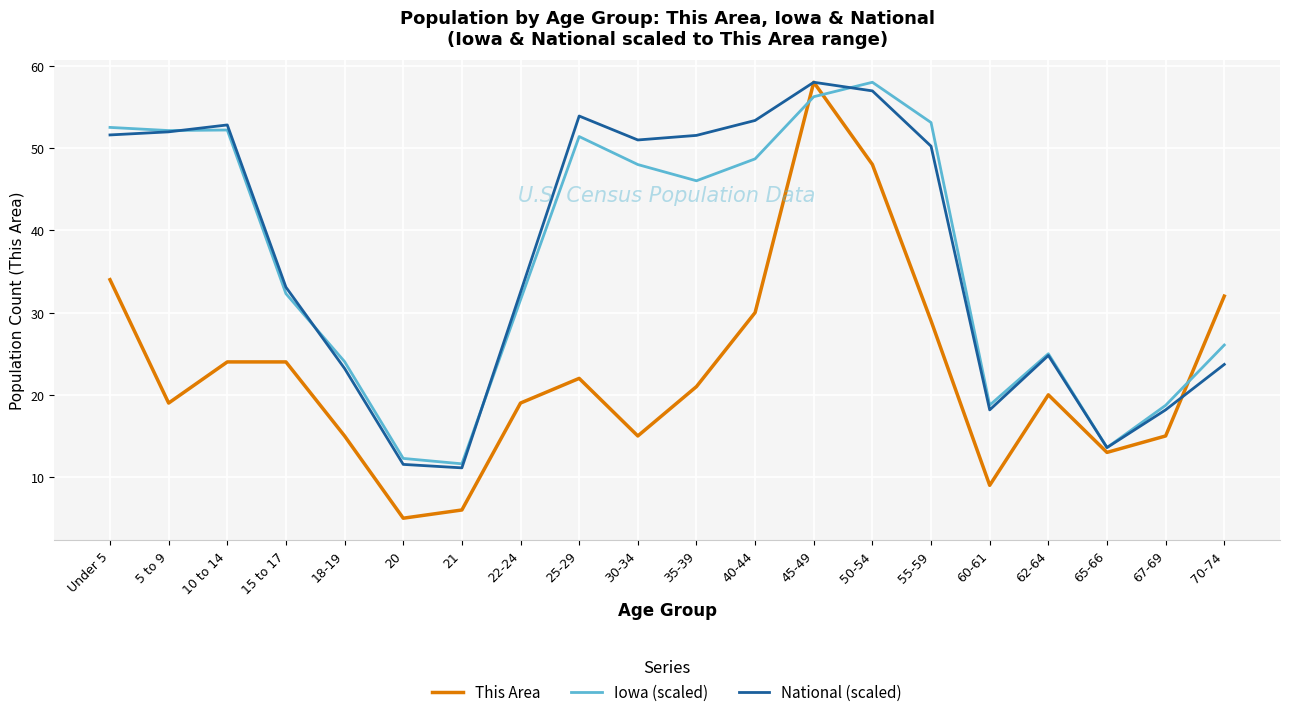

At 25-29, list the series in order from smallest to largest.

This Area, Iowa (scaled), National (scaled)